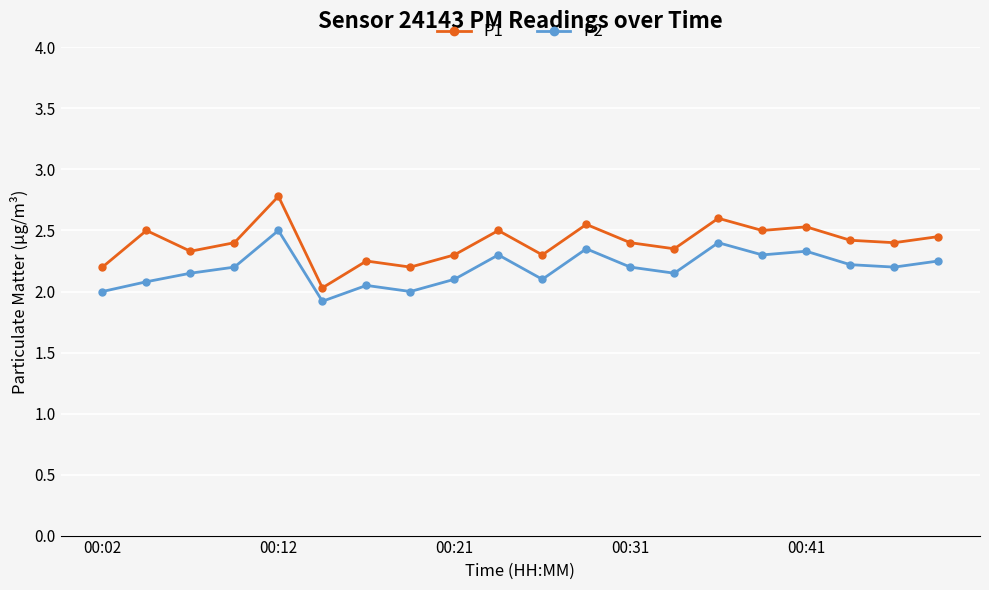

What are all the series names shown in the legend?

P1, P2